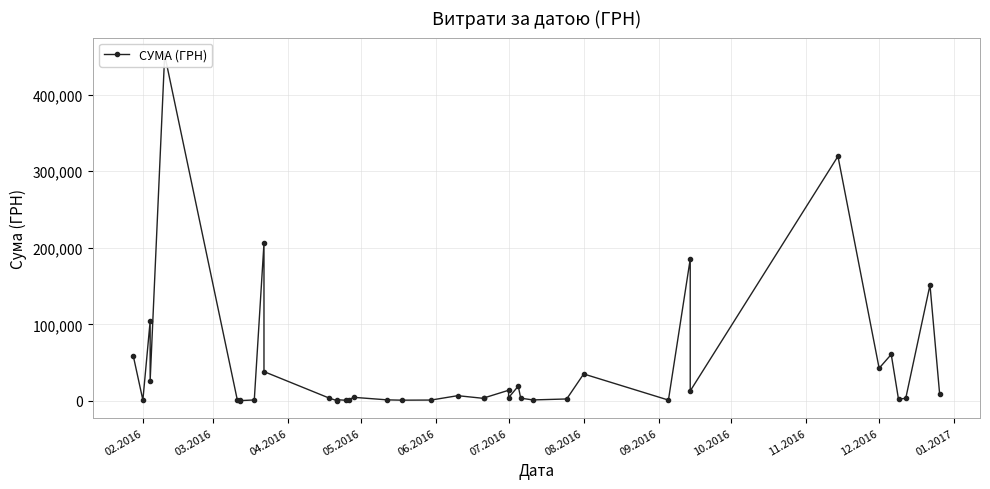

What is the average value?

44632.8